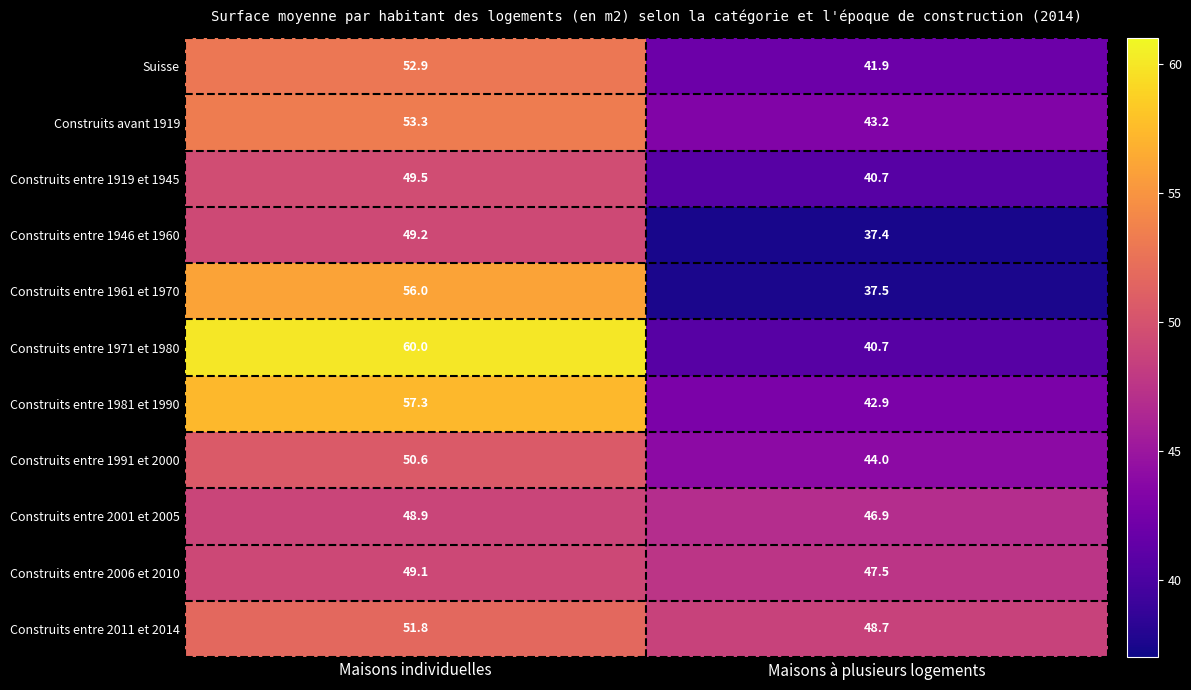

Rank the series at Maisons individuelles from lowest to highest value.

Construits entre 2001 et 2005, Construits entre 2006 et 2010, Construits entre 1946 et 1960, Construits entre 1919 et 1945, Construits entre 1991 et 2000, Construits entre 2011 et 2014, Suisse, Construits avant 1919, Construits entre 1961 et 1970, Construits entre 1981 et 1990, Construits entre 1971 et 1980